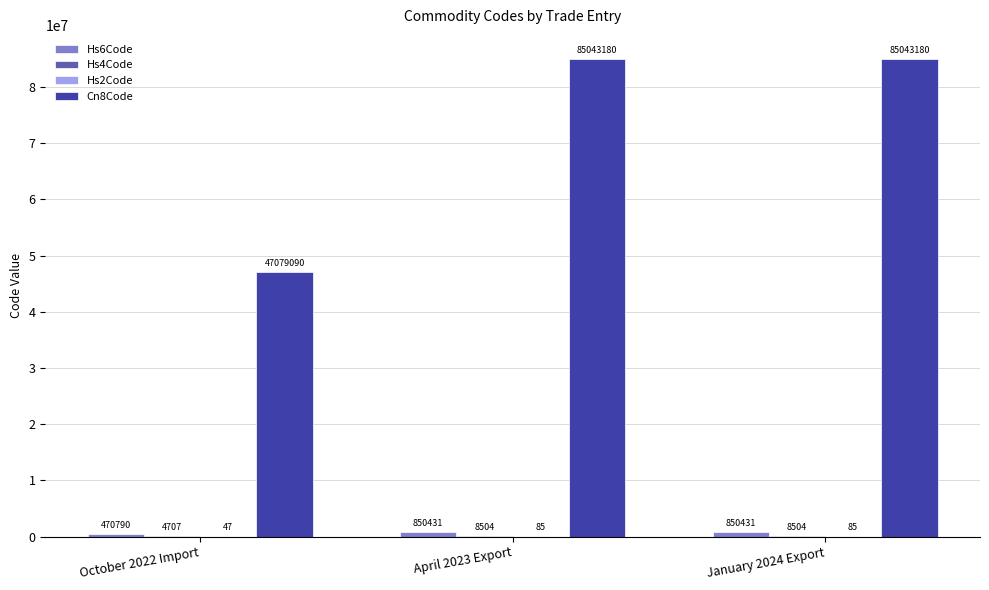

Which series changed the most between October 2022 Import and January 2024 Export?

Cn8Code